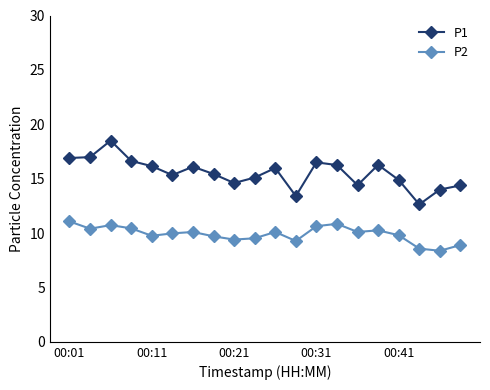

Rank the series by their maximum value, from lowest to highest.

P2, P1